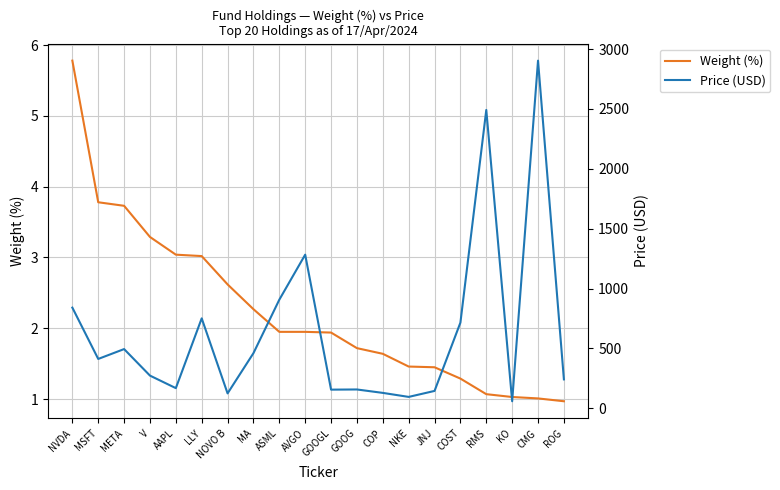

Is the value of Price (USD) at JNJ greater than the value of Weight (%) at JNJ?

Yes